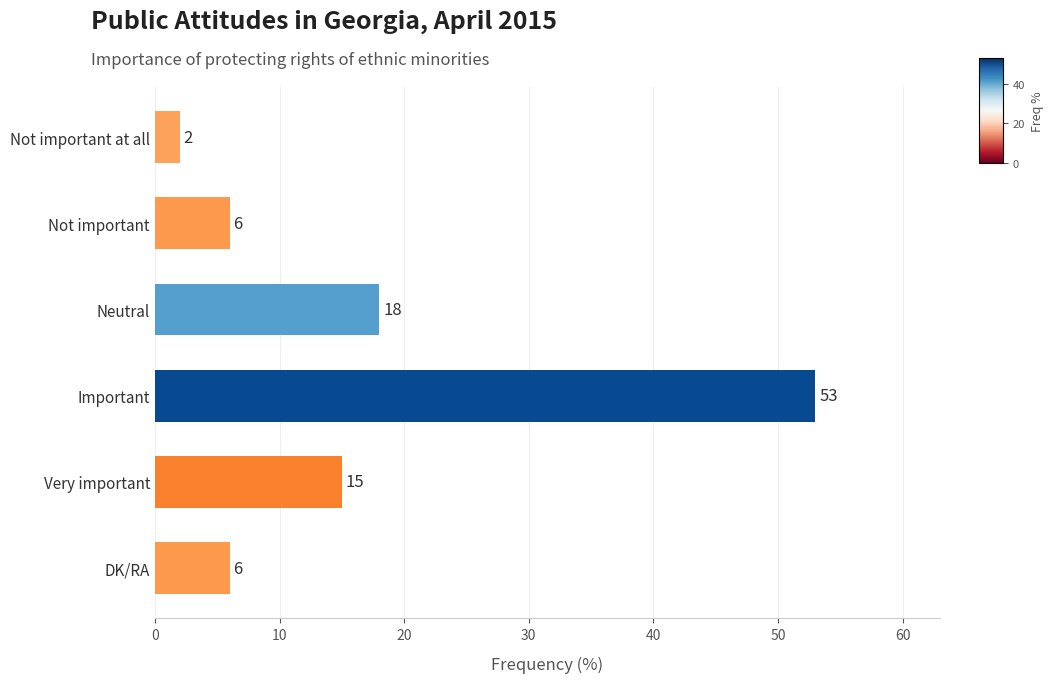

What is the sum of all values?

100